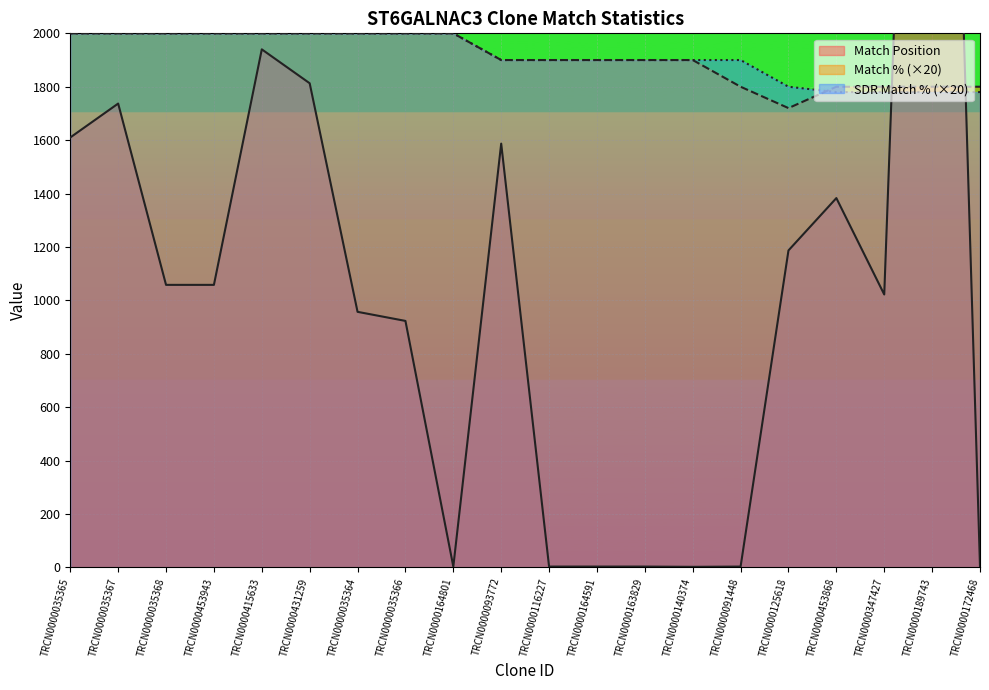

Where do Match Position and Match % first cross each other?

TRCN0000347427 and TRCN0000189743